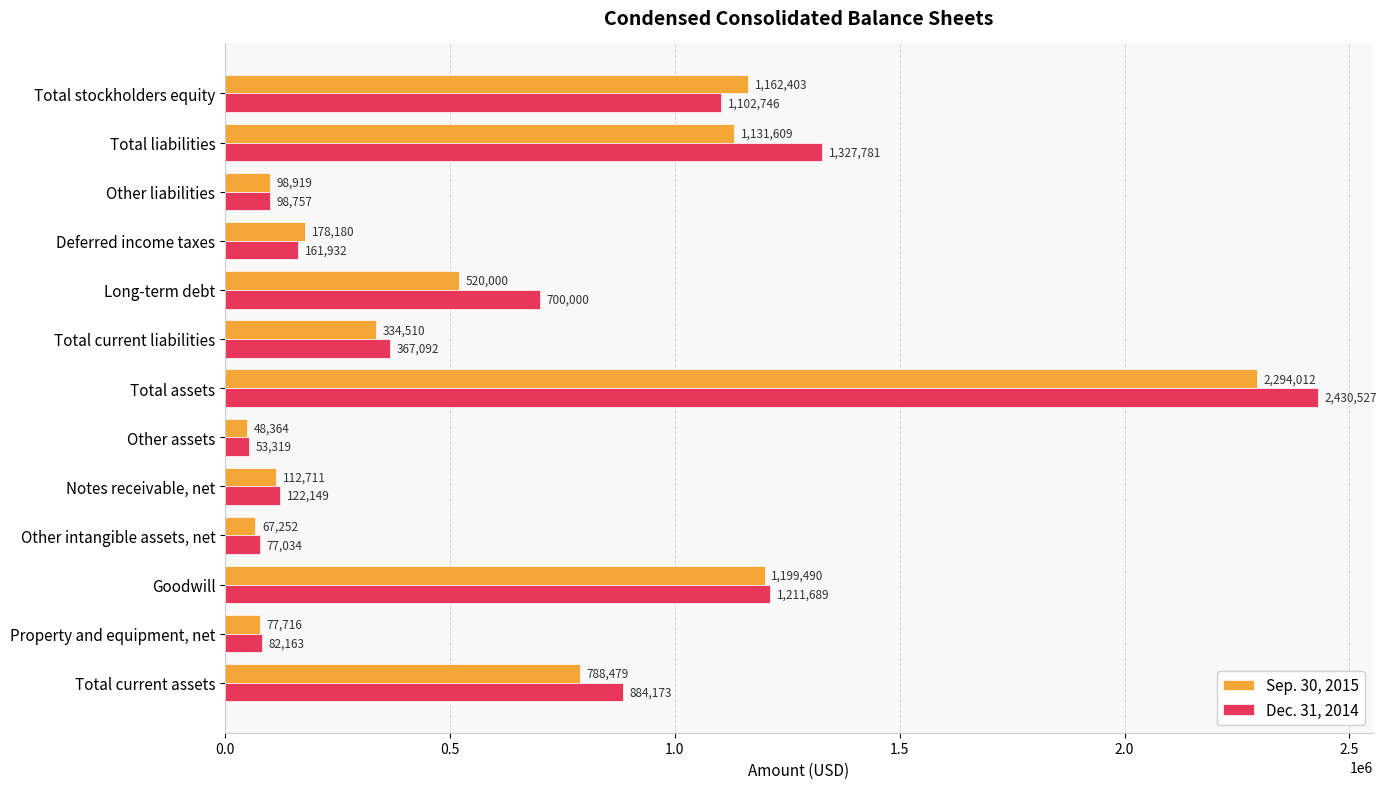

Between Property and equipment, net and Other assets, which series saw the biggest shift?

Sep. 30, 2015